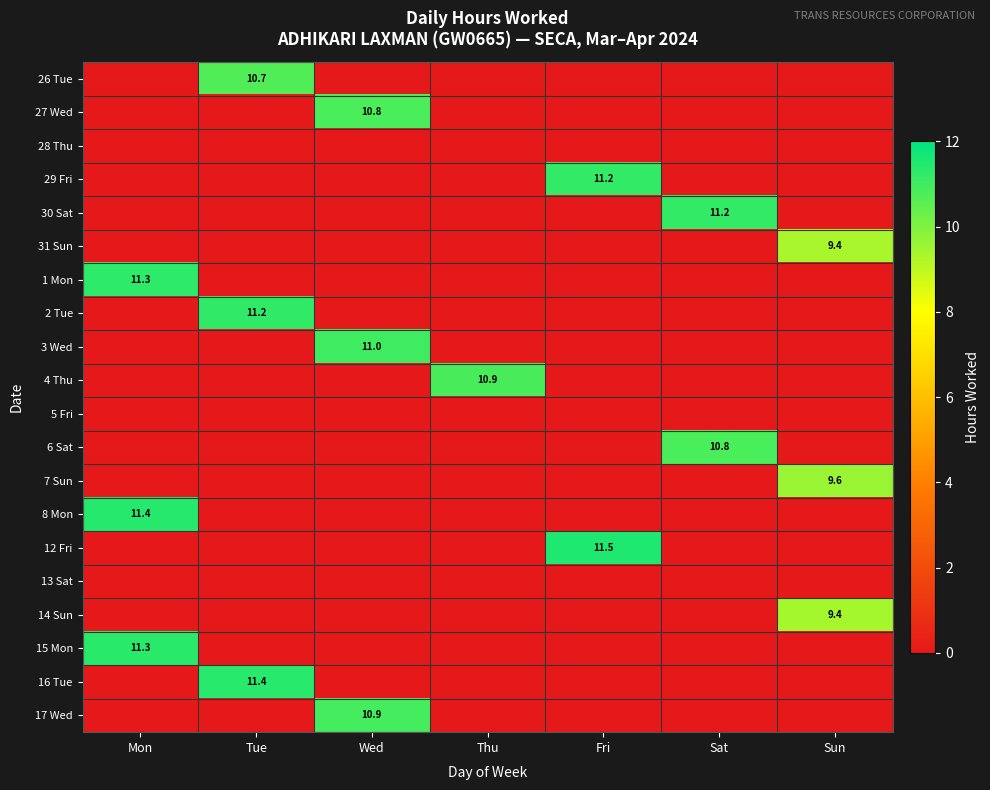

True or false: 12 Fri has a value of 11.5 at Fri.

True